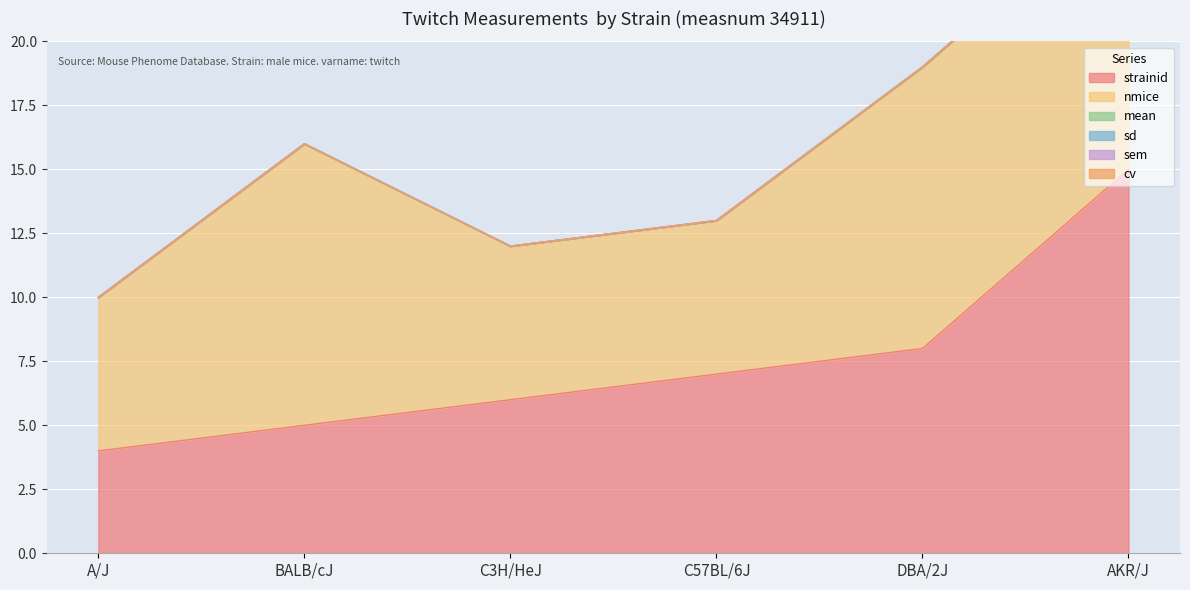

How many series are shown in this chart?

6